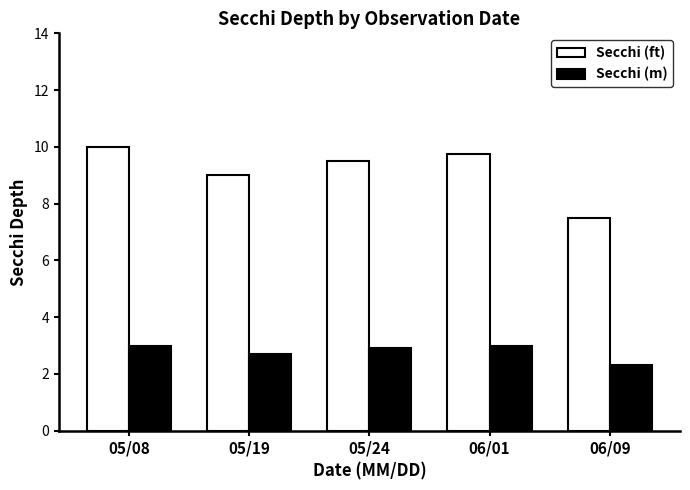

Which series has the largest total across all categories?

Secchi (ft)